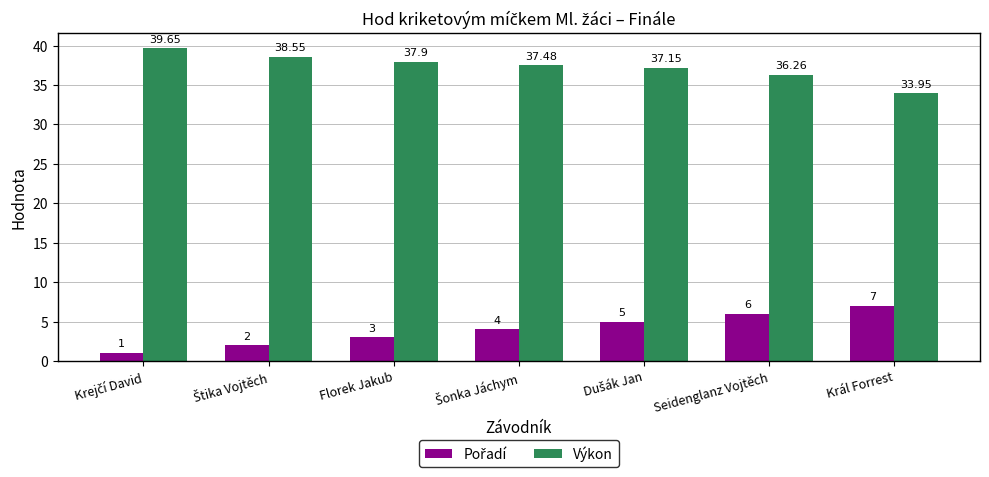

How many groups of bars are there?

7